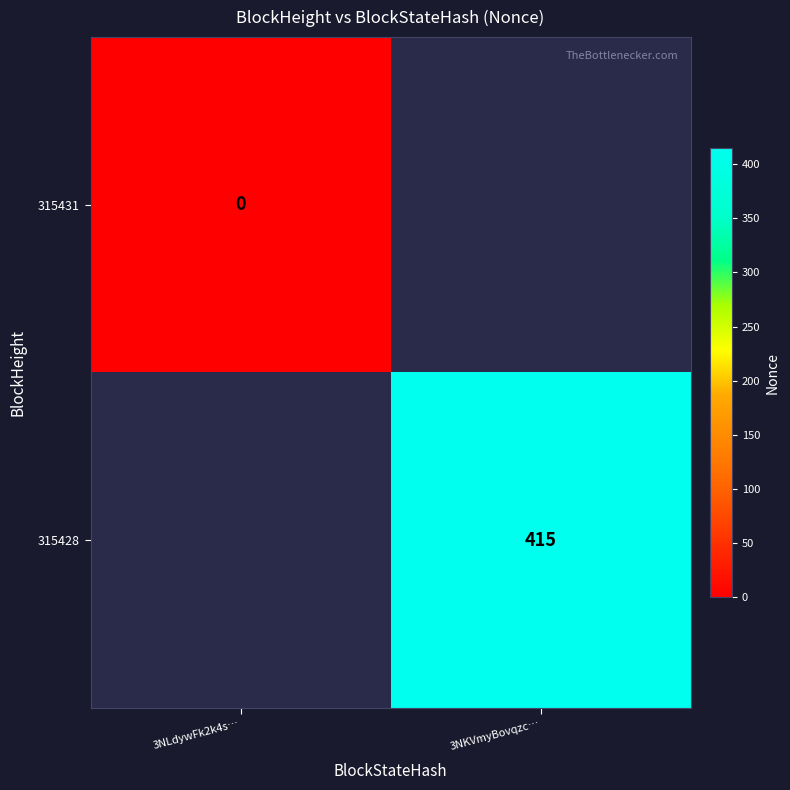

How many distinct data groups are displayed?

2